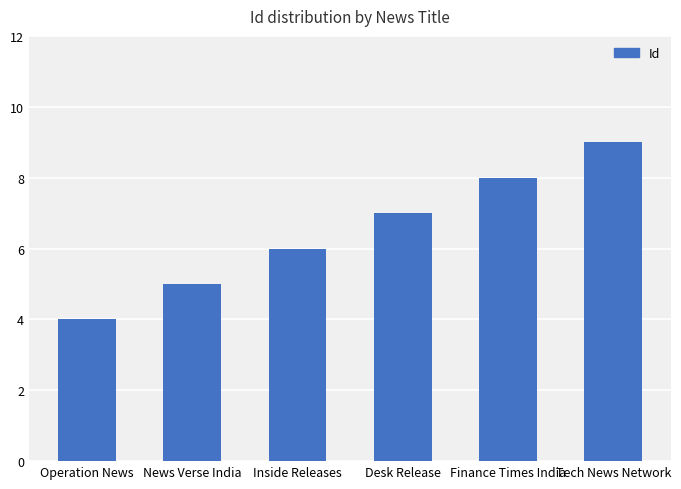

Which label corresponds to the smallest value in the chart?

Operation News